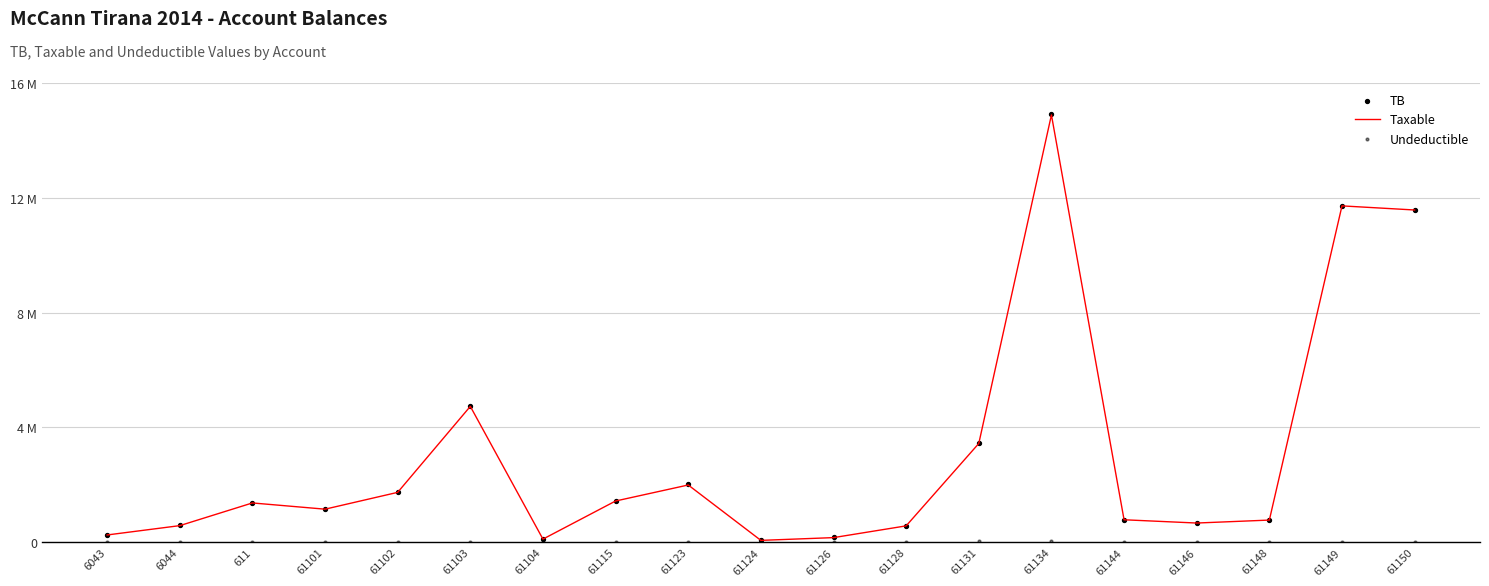

At how many categories does at least one series exceed 2452871?

5